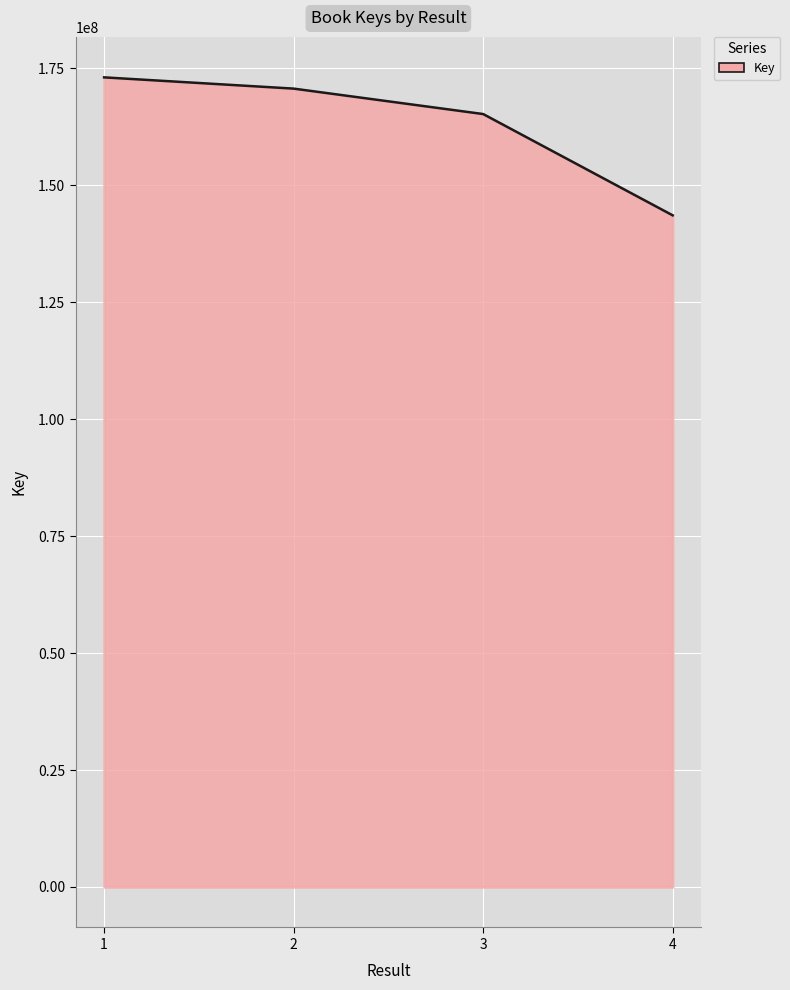

At which label does the data first exceed 170640760?

1